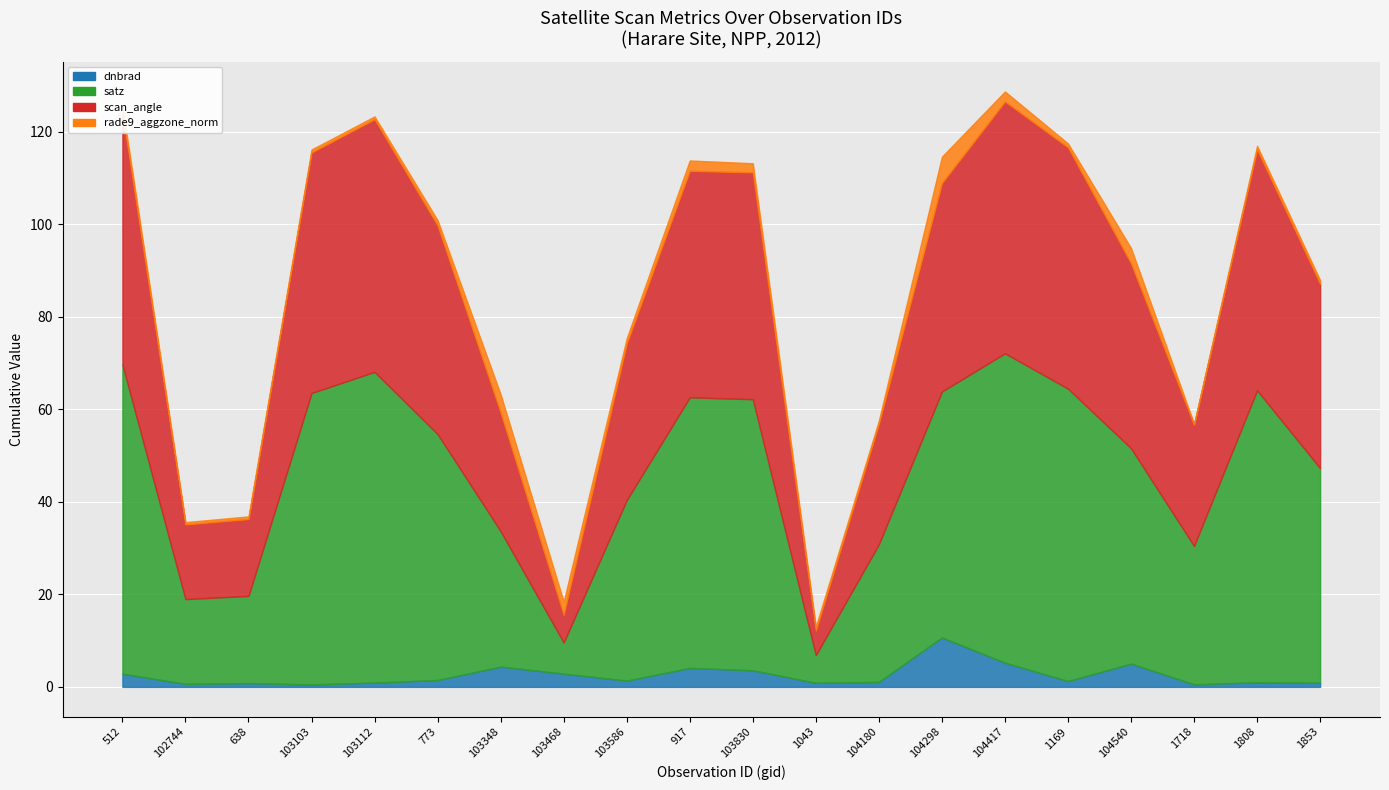

Which has a higher value, 512 or 773?

512